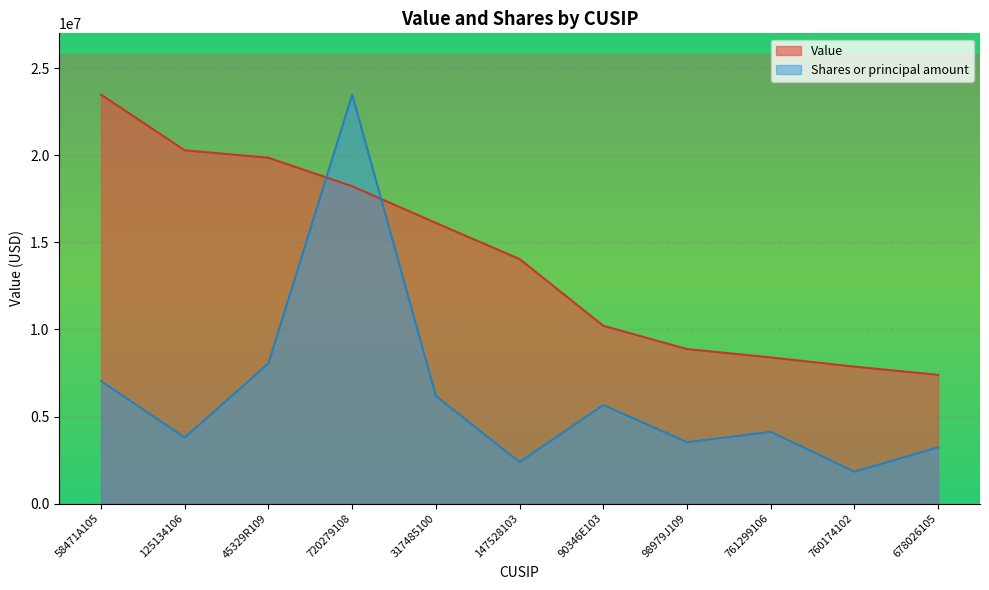

What is the maximum value shown in the chart?

23476000.0